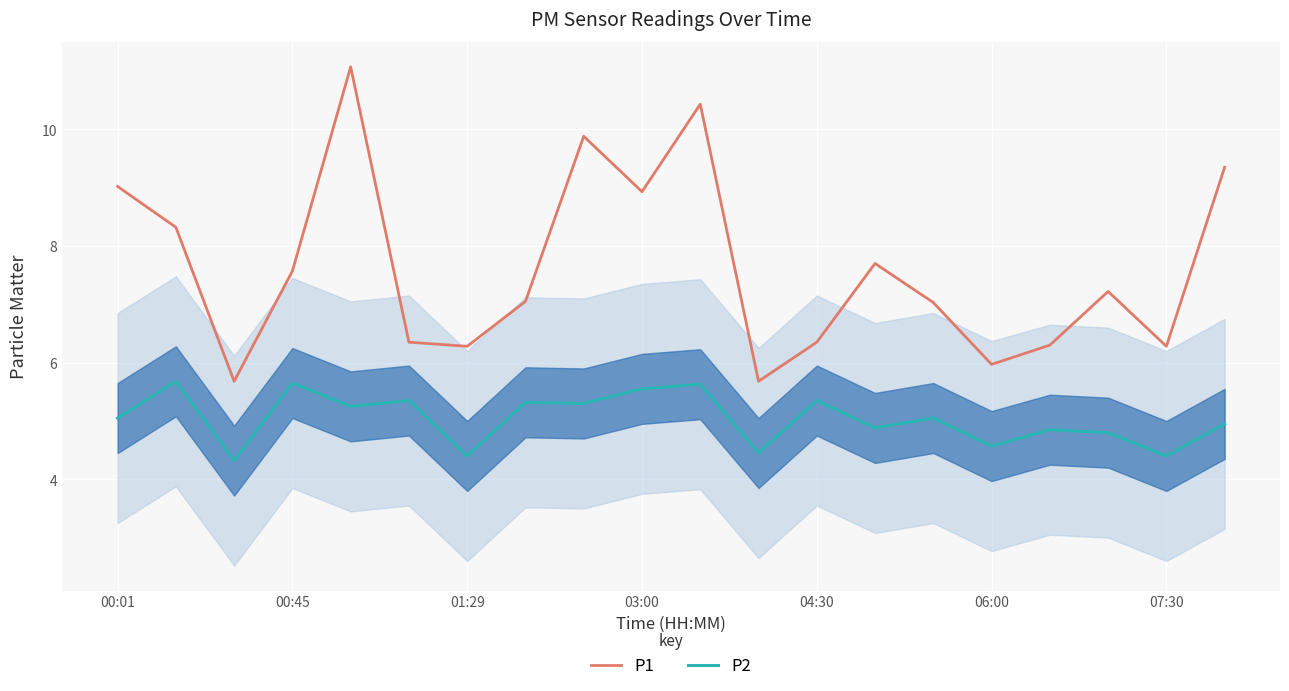

Which series has the largest total across all categories?

P1